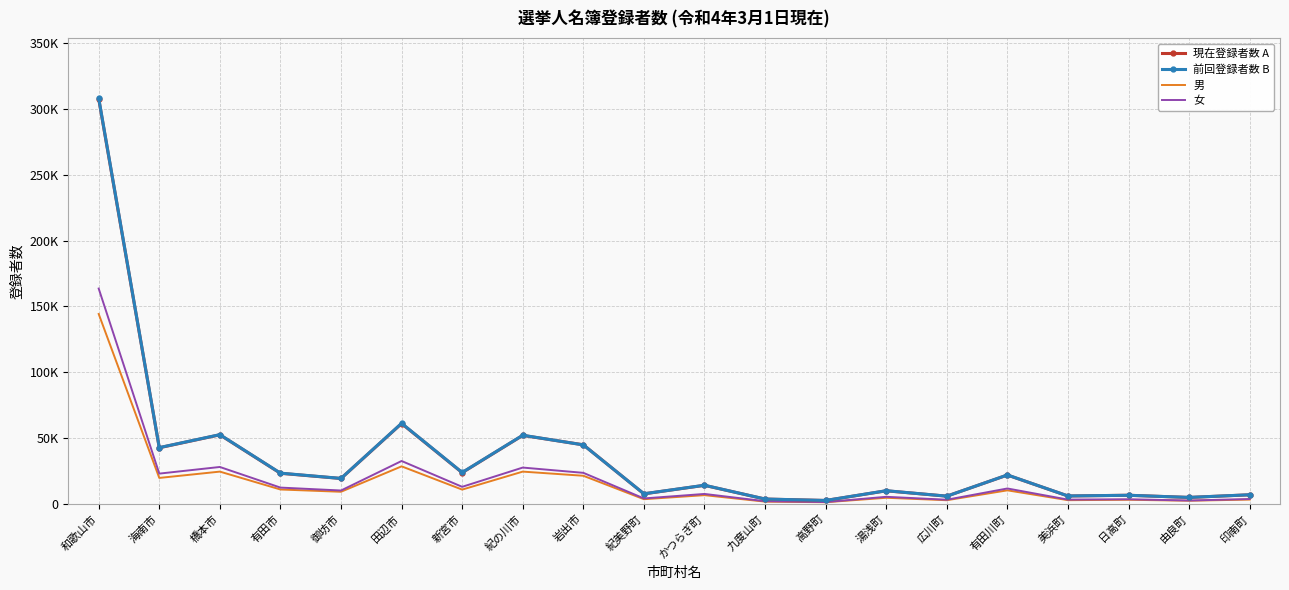

What is the label of the 1st point from the left?

和歌山市